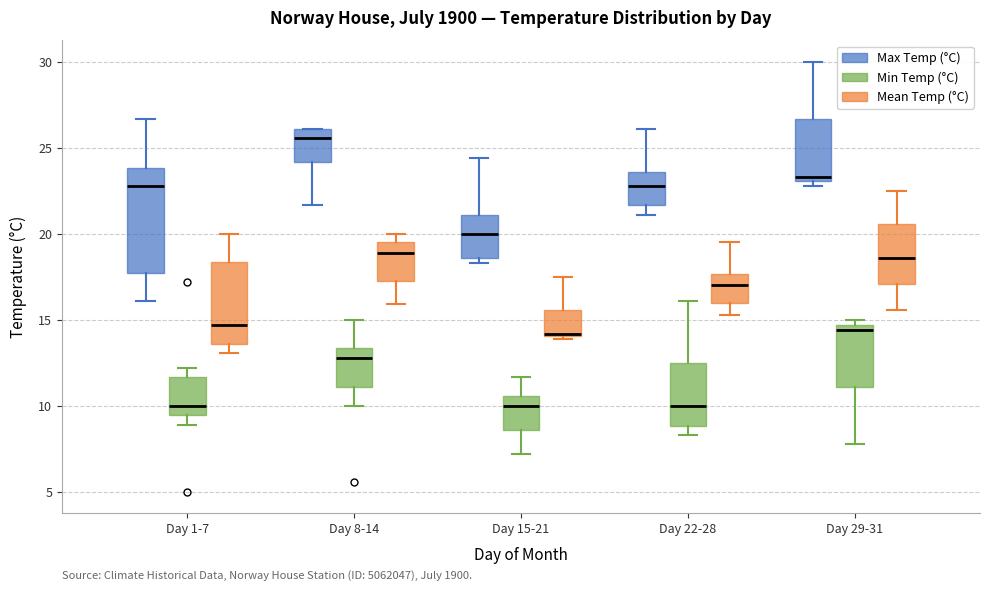

Which box has the highest median line?

Day 8-14 (Max Temp (°C))